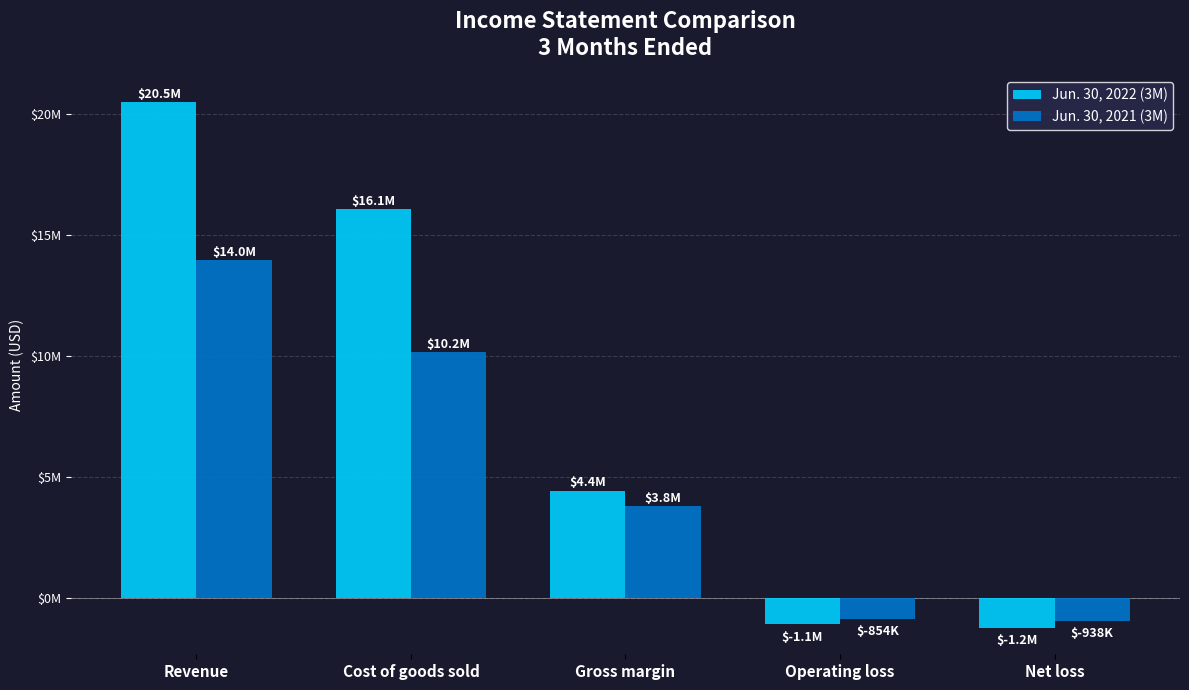

What is the label of the 5th bar from the right?

Revenue